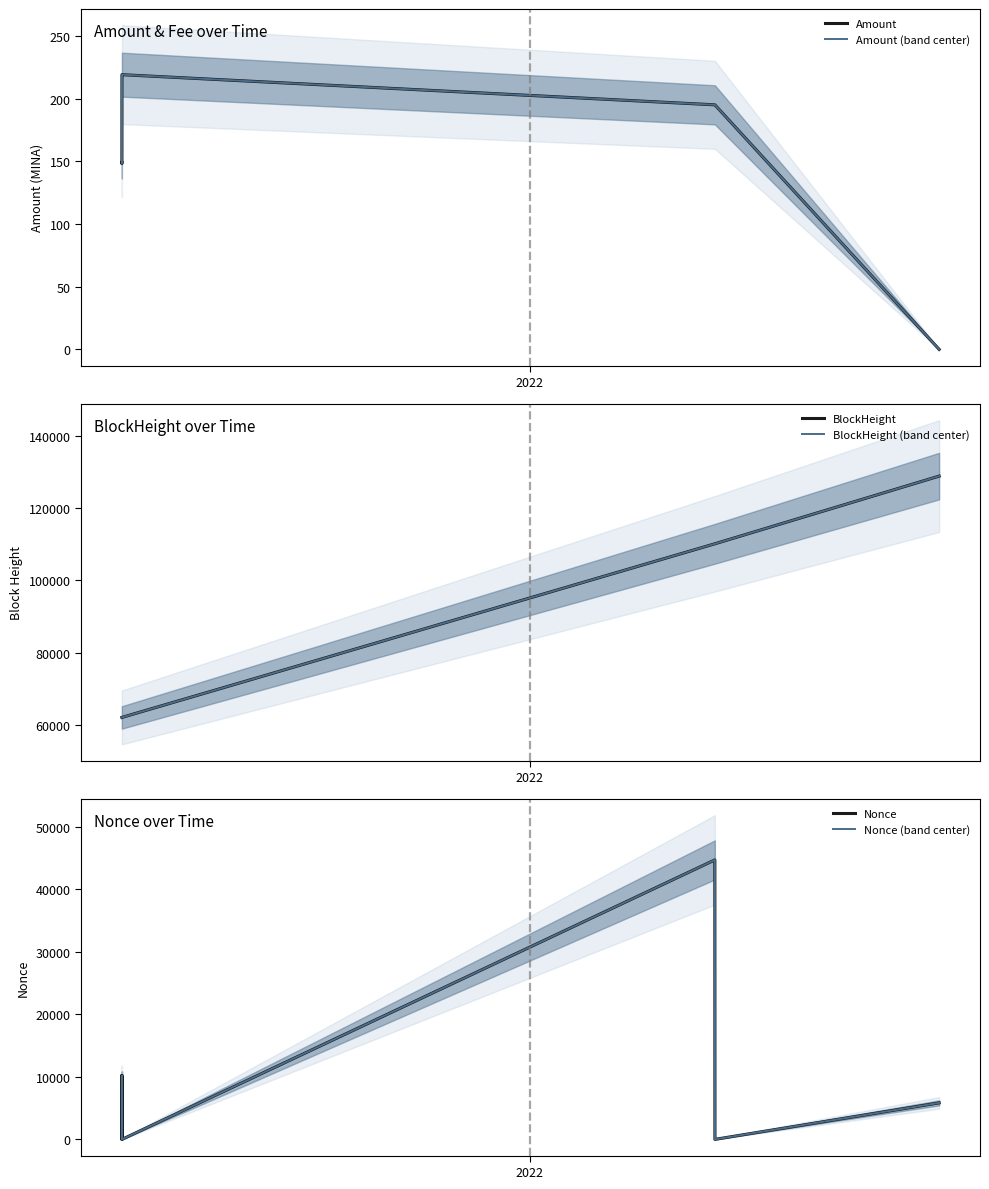

What is the difference between the second highest and minimum values in the Amount (band center) series?

219.2